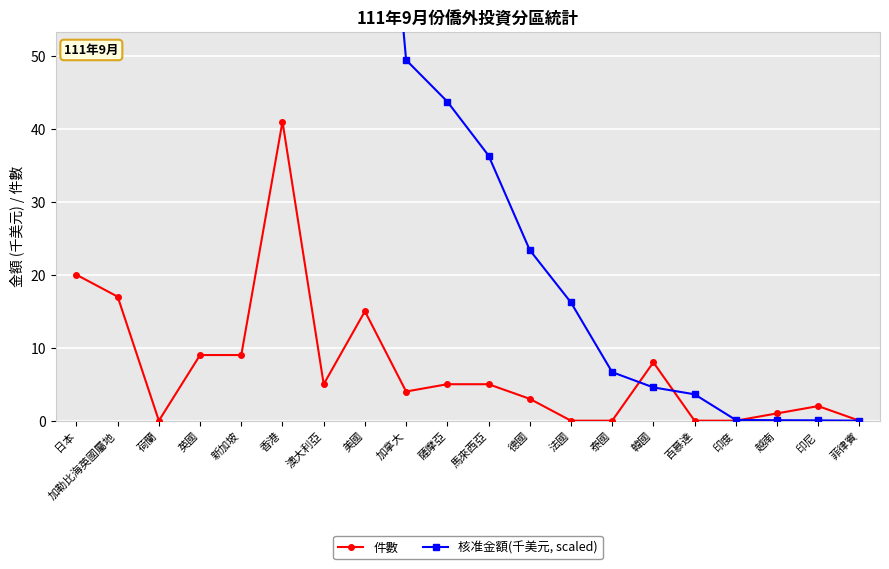

What position from the right is 印尼?

2